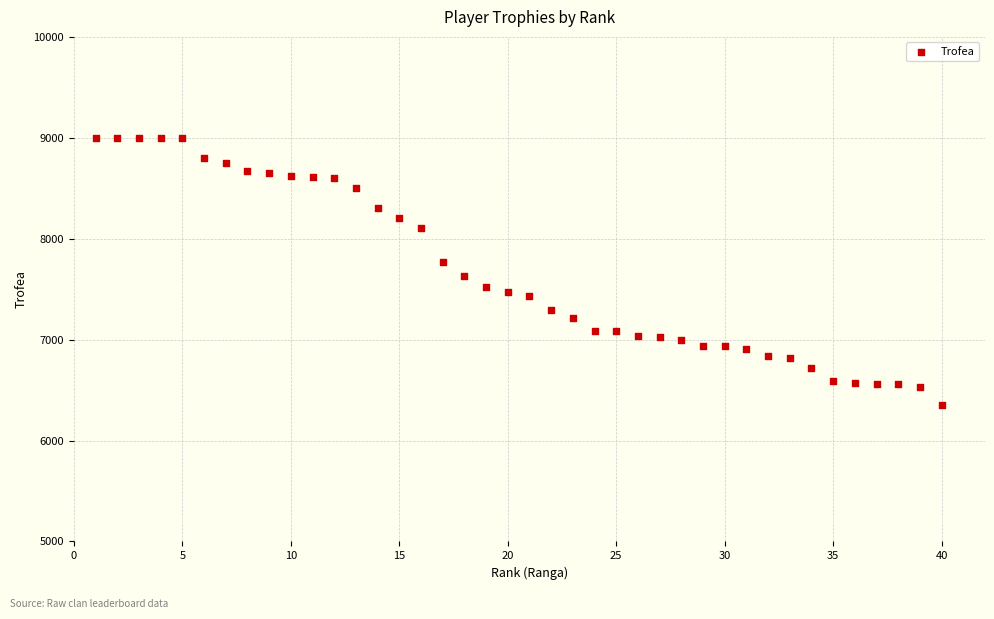

What is the range of Y values (max minus min)?

2643